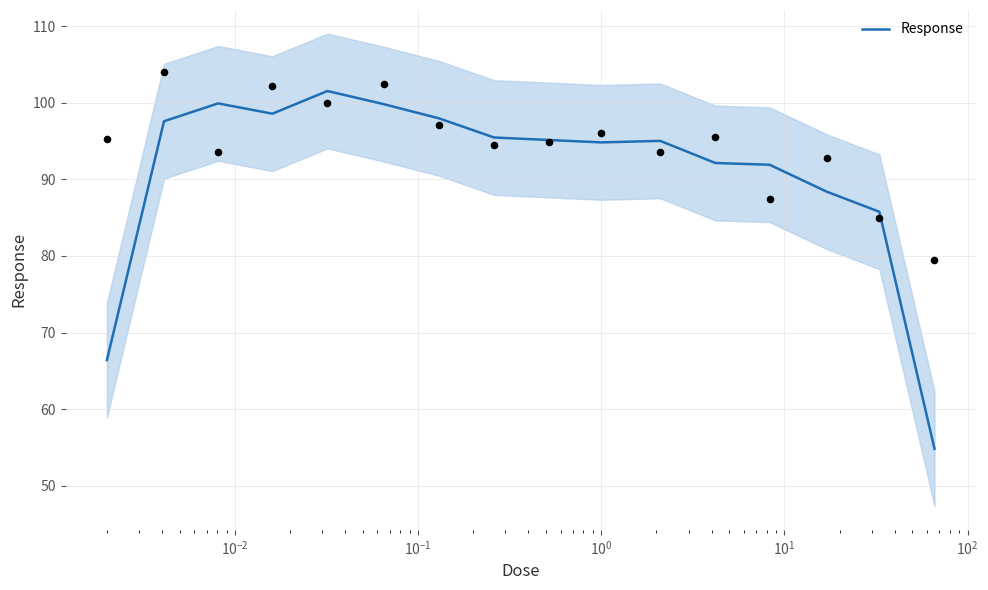

What is the highest value of the Response series?

101.5